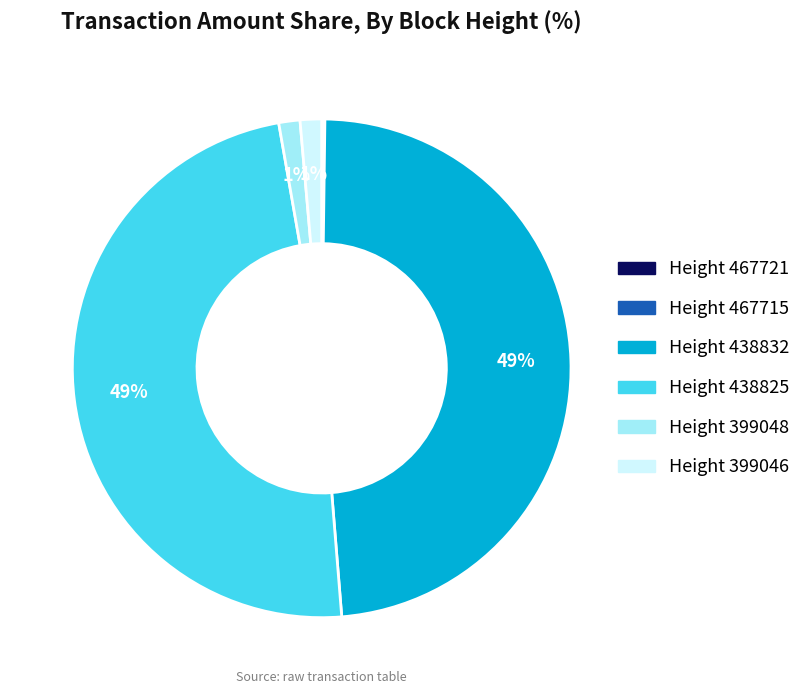

Is there any slice that represents more than half of the pie?

No